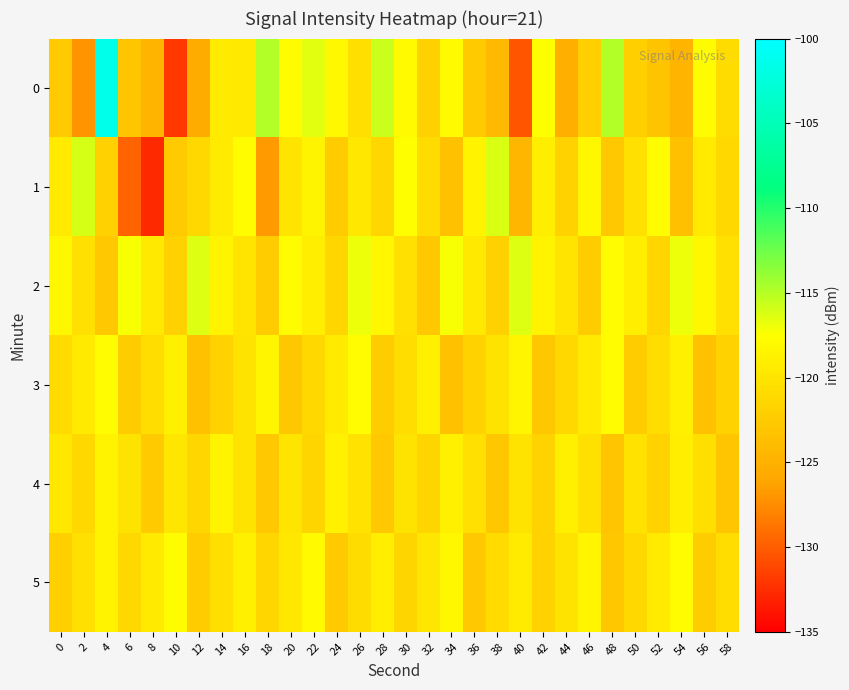

At 58, list the series in order from smallest to largest.

4, 3, 1, 0, 5, 2